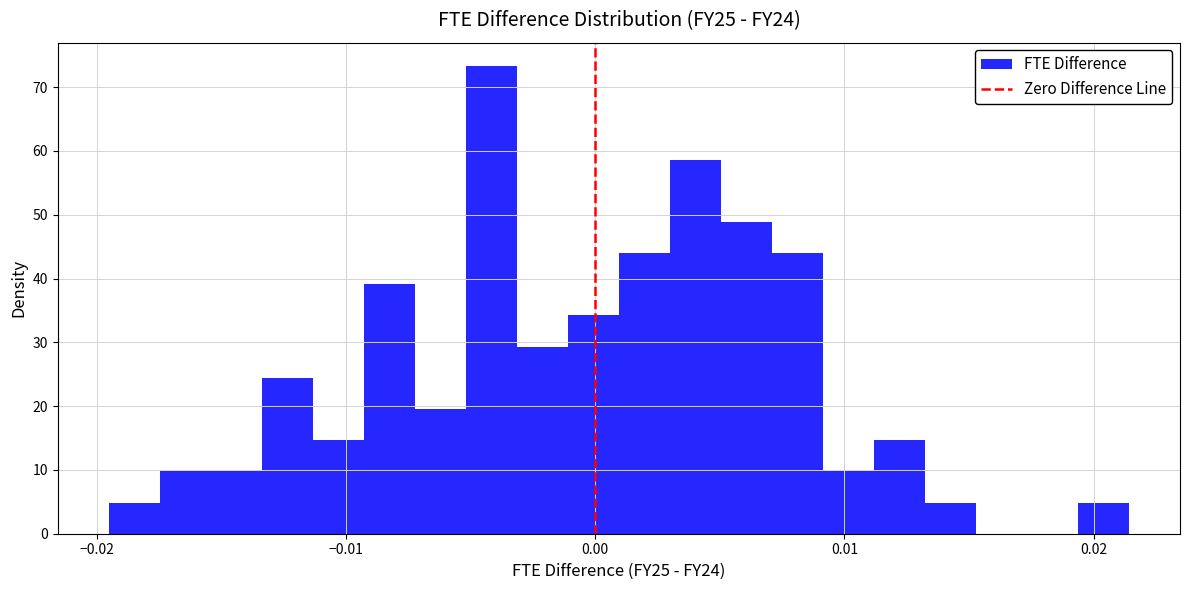

Around what value on the x-axis is the tallest bar? Give the approximate position of its centre, as read against the axis.

-0.004